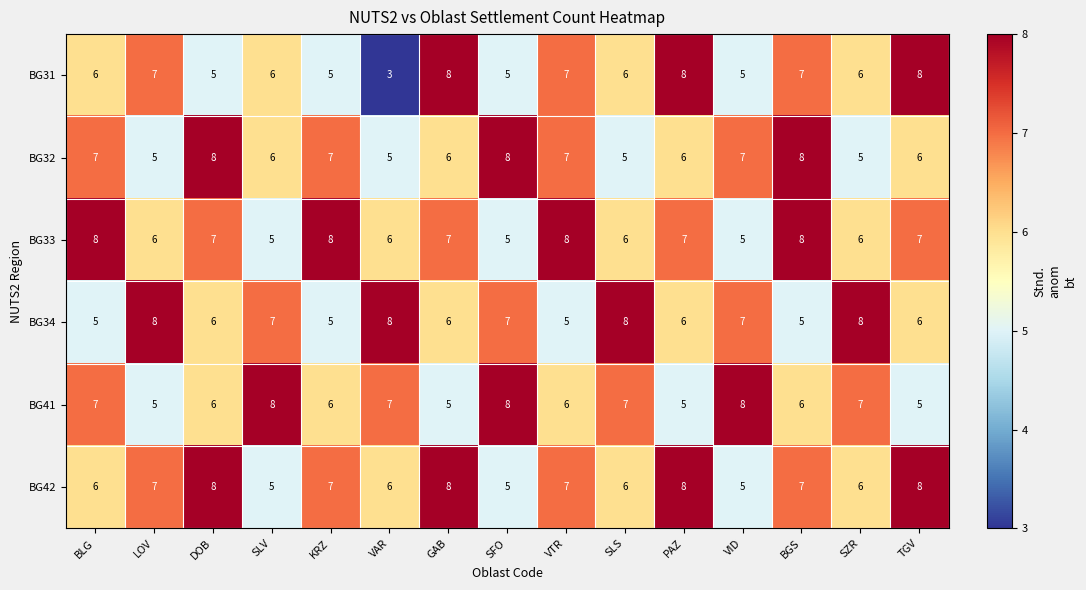

What is the maximum value shown in the chart?

8